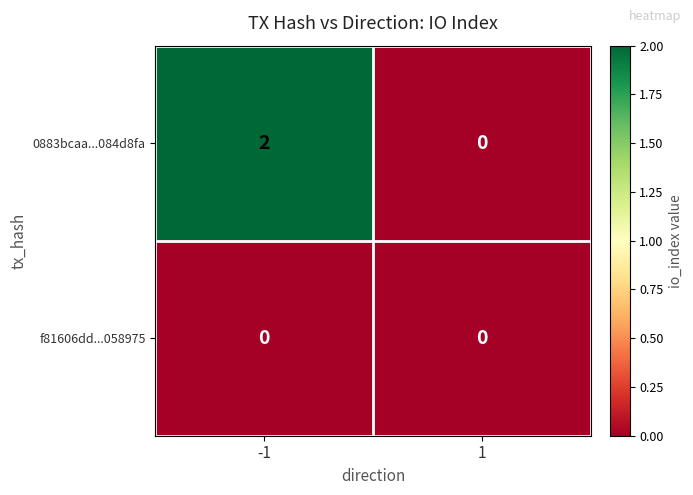

True or false: 0883bcaa...084d8fa has a value of 2 at -1.

True